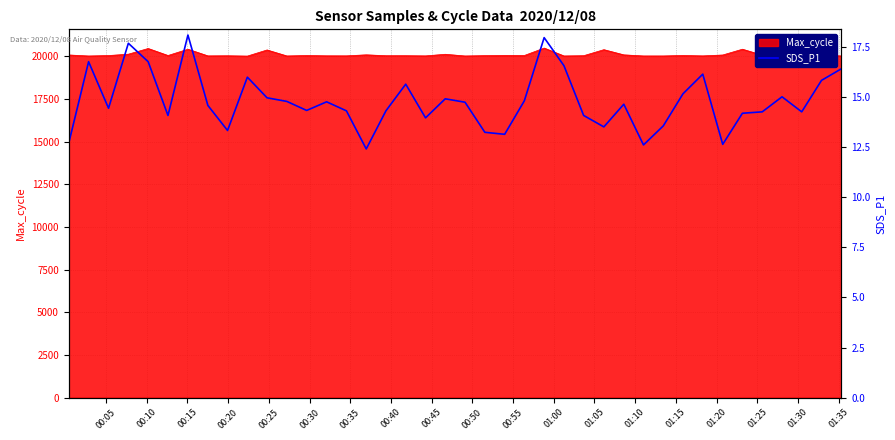

What is the average value?

14.8